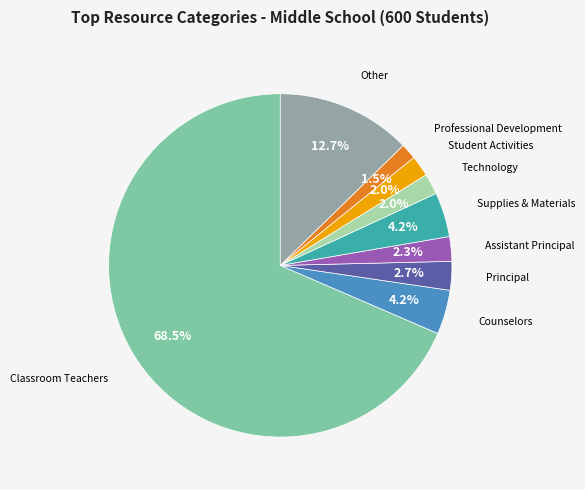

Count the number of slices in the pie.

9